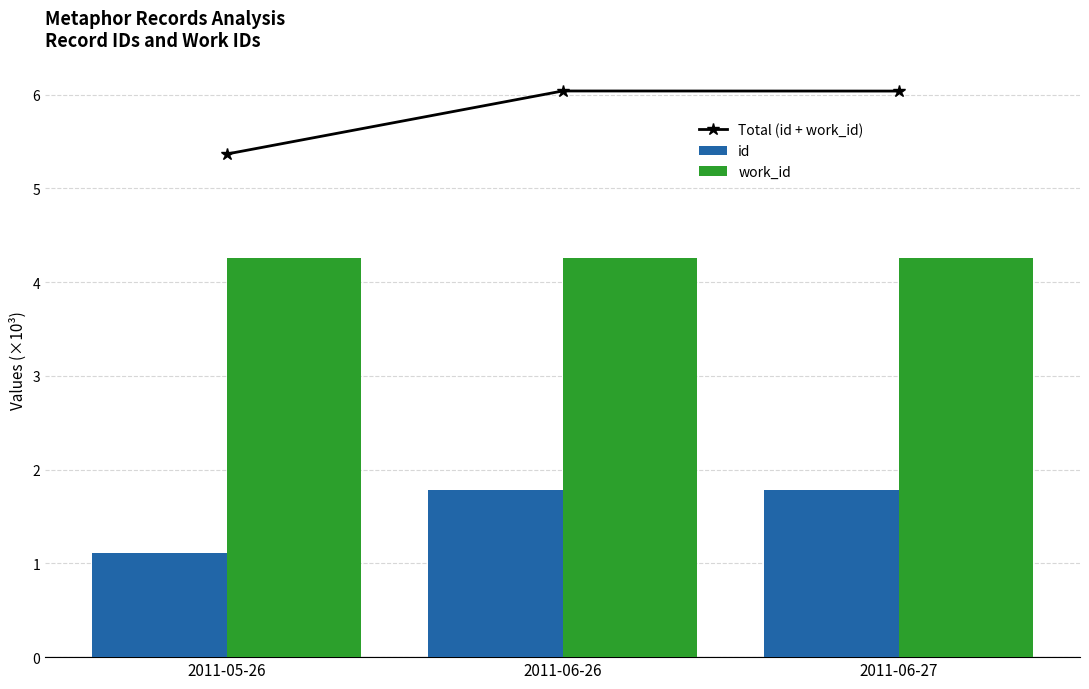

The value of work_id at 2011-06-27 is 4.3. True or false?

True